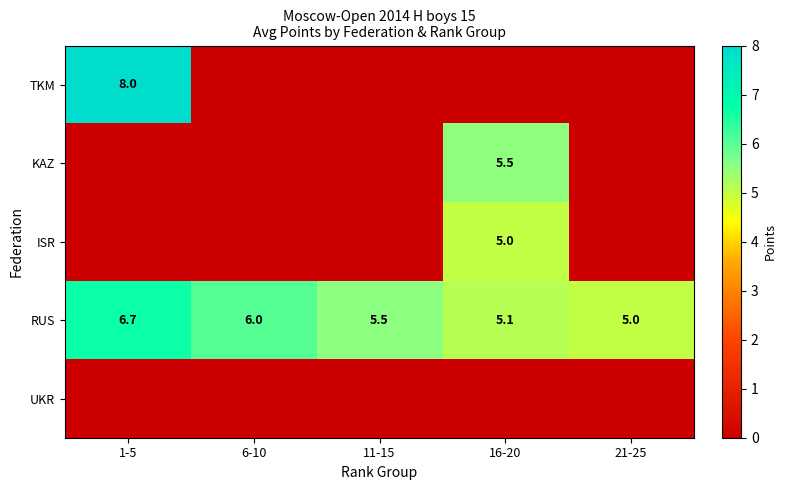

The RUS series shows 5.0 at 21-25. True or false?

True